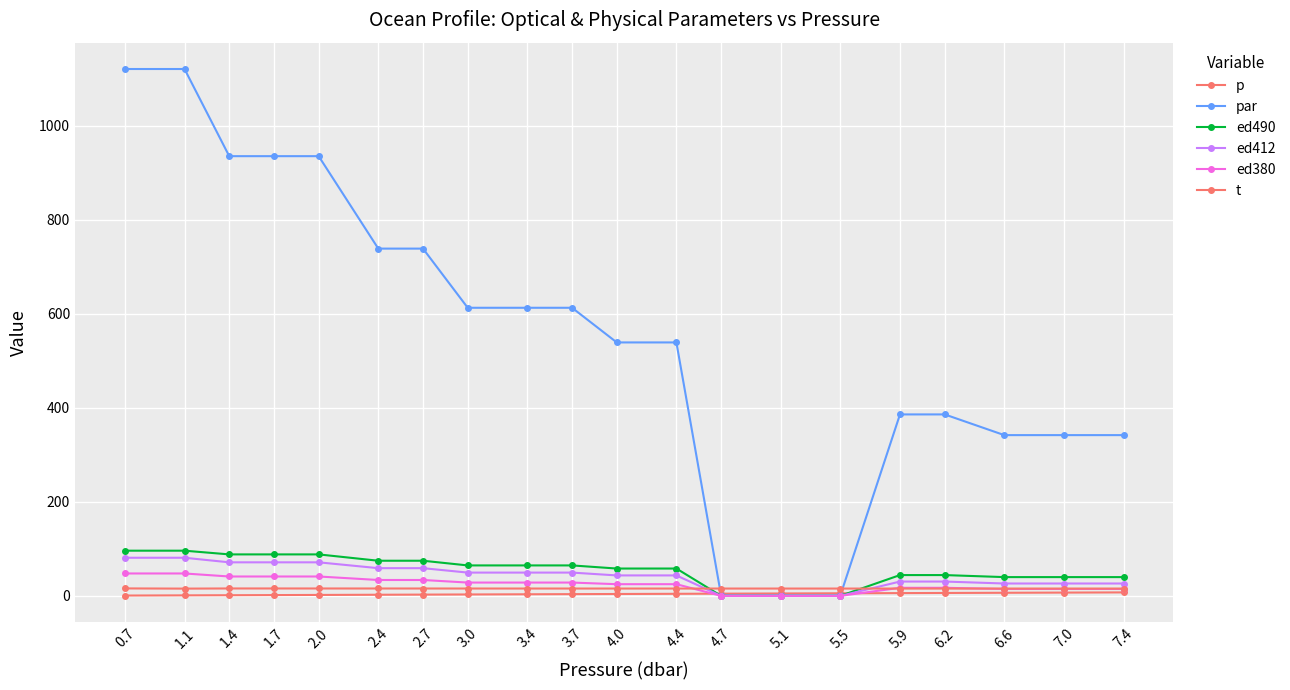

Count the t values in the range 15 to 16.

20